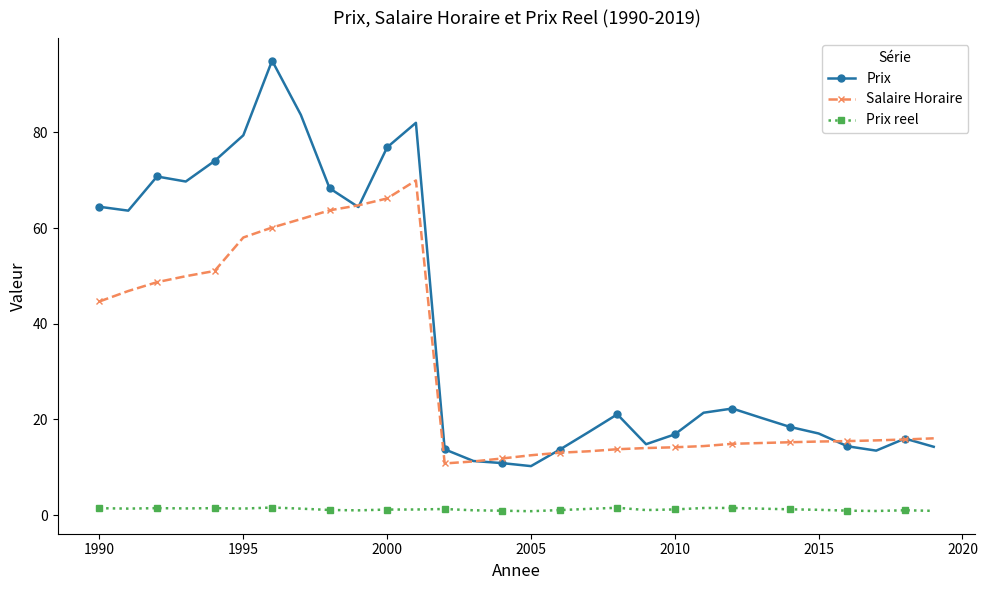

List the series in order of their peak value, highest first.

Prix, Salaire Horaire, Prix reel